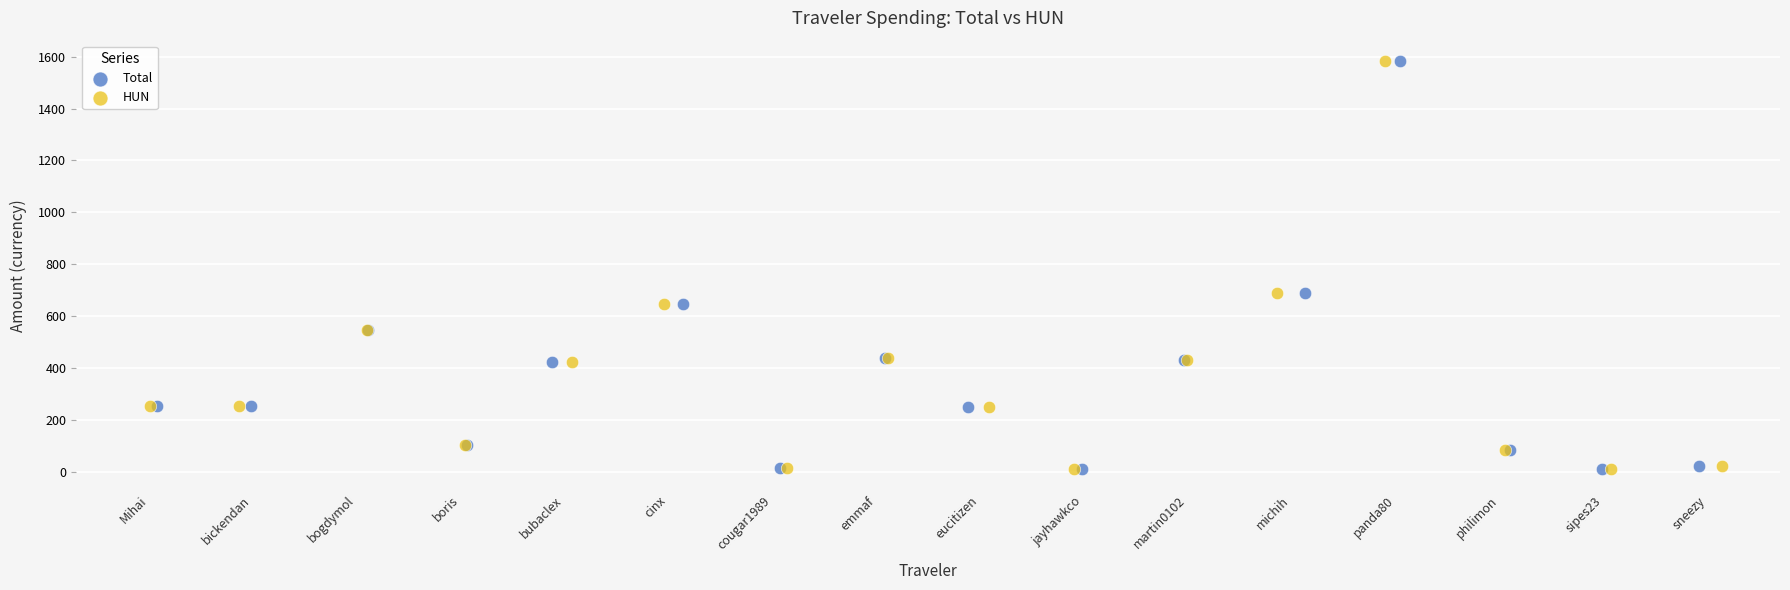

What are all the series names shown in the legend?

Total, HUN